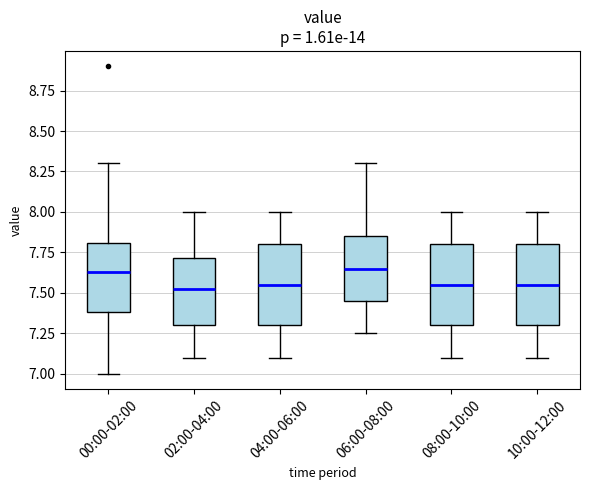

Where does the lower whisker of the box for 04:00-06:00 end on the y-axis? The values are not printed on the chart, so give them approximately, as read against the axis.

7.10